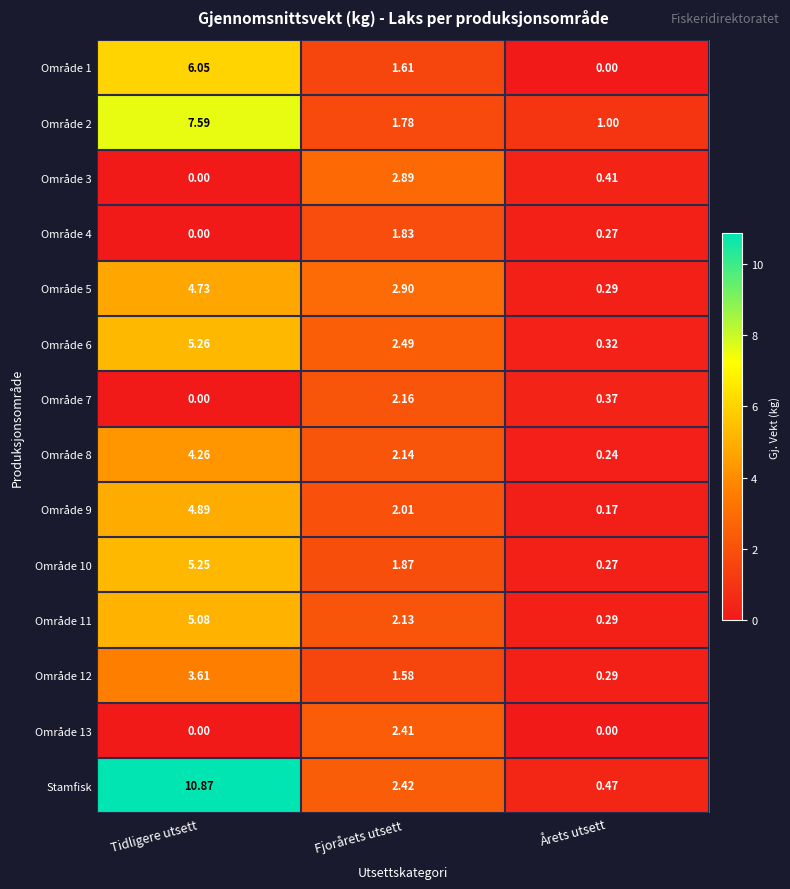

Where does the Område 11 series first go above 2?

Tidligere utsett